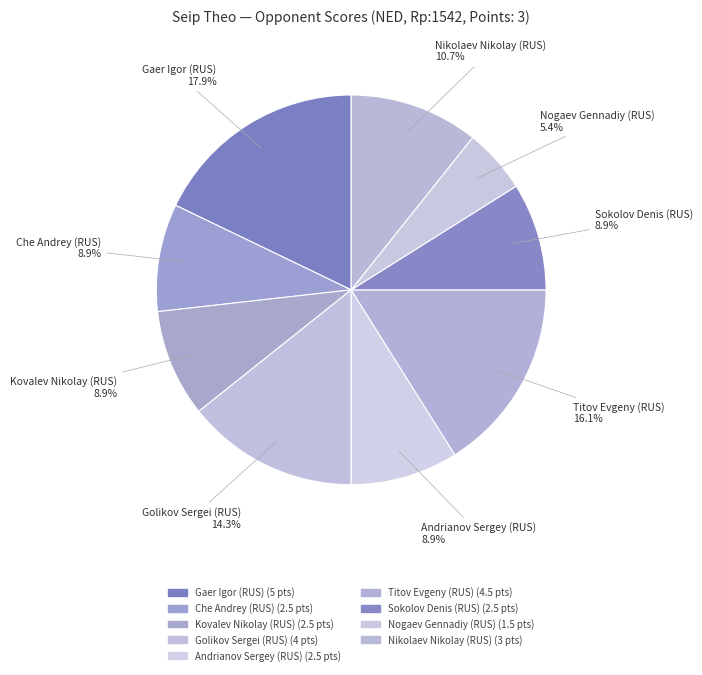

Is it true that Nogaev Gennadiy (RUS) is 5% of the pie?

True